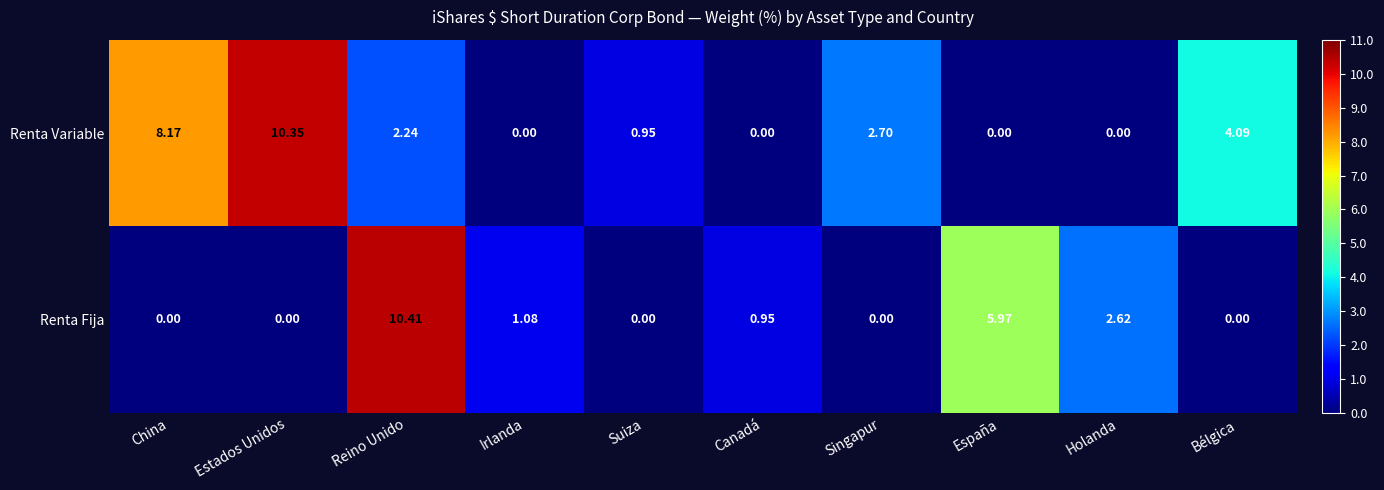

At which label does Renta Variable reach its peak?

Estados Unidos